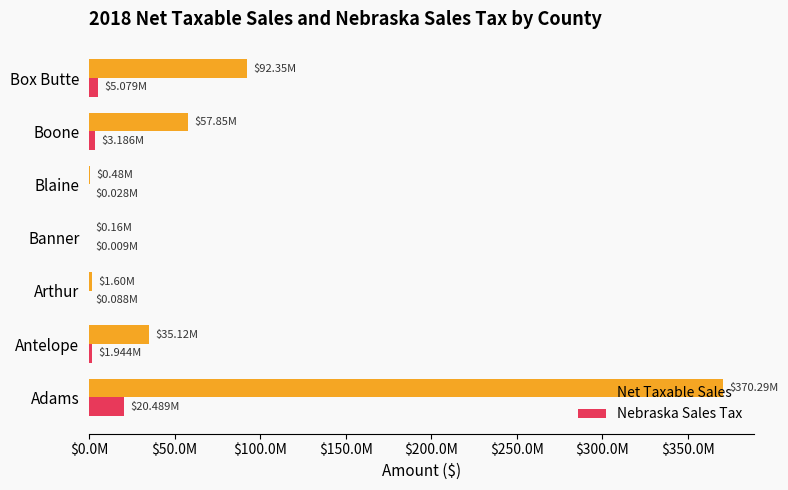

What are all the series names shown in the legend?

Net Taxable Sales, Nebraska Sales Tax